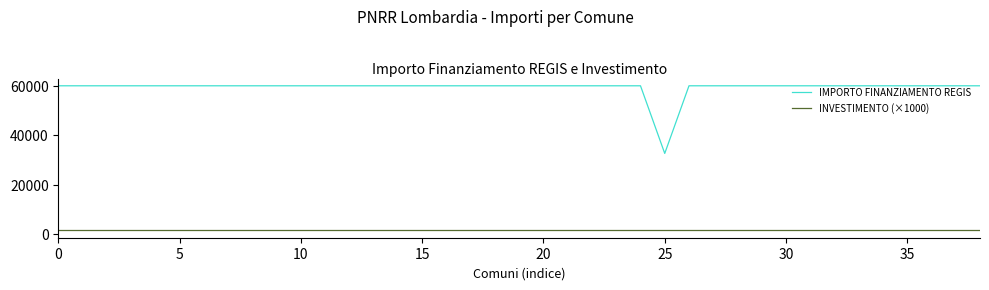

What is the maximum value for IMPORTO FINANZIAMENTO REGIS?

59966